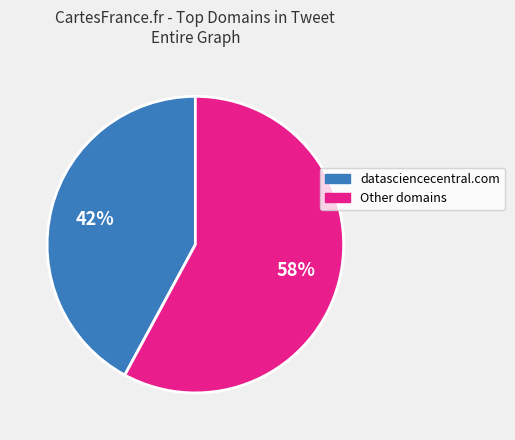

Does any single category account for the majority?

Yes